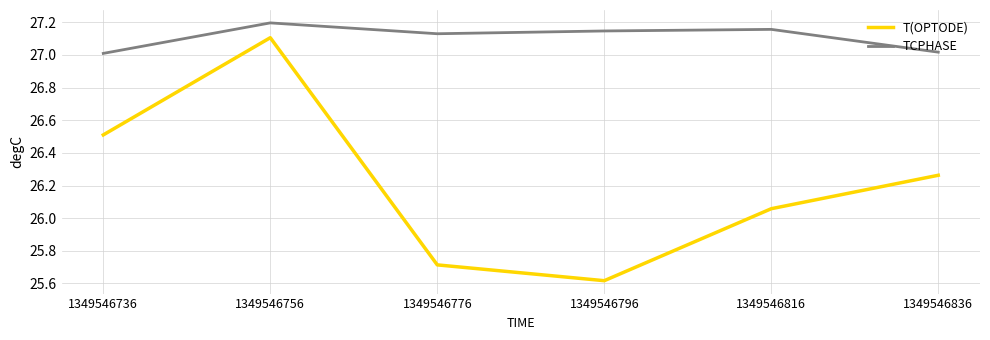

True or false: T(OPTODE) and TCPHASE intersect in this chart.

False